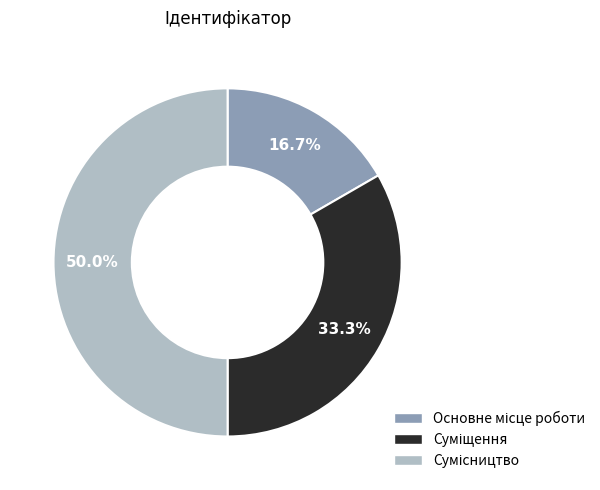

How many slices are in this pie chart?

3